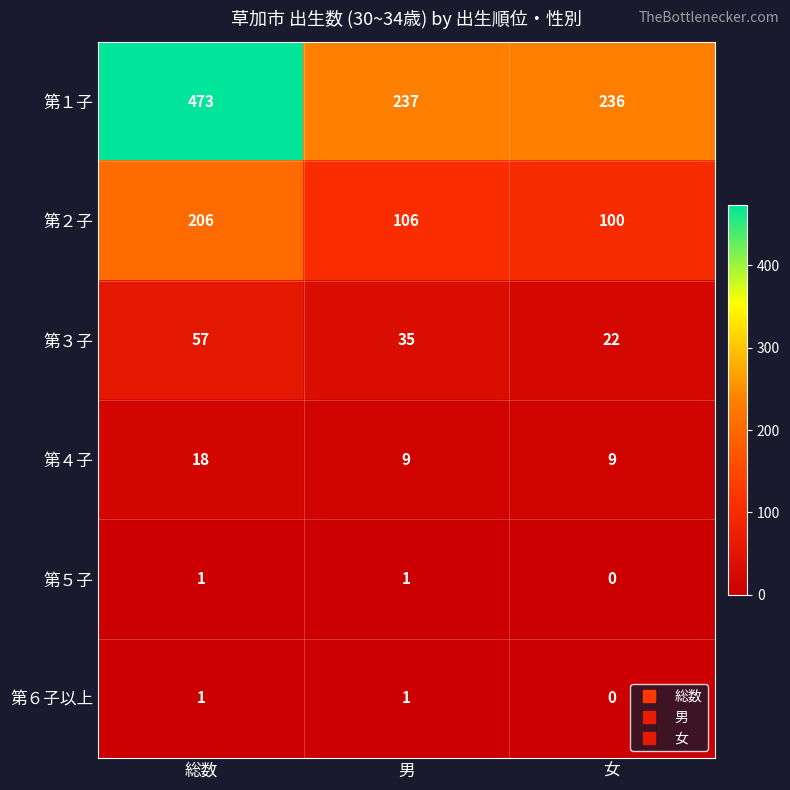

What is the difference between the maximum and second lowest values in the 第４子 series?

9